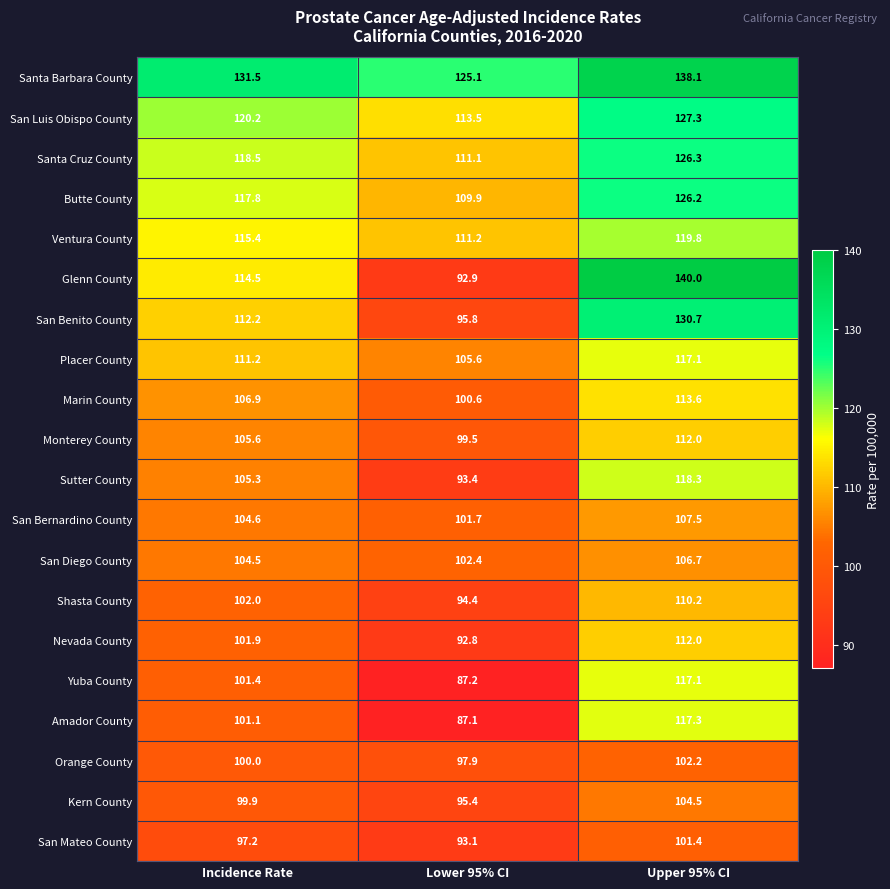

List the labels in order of San Benito County value, smallest first.

Lower 95% CI, Incidence Rate, Upper 95% CI